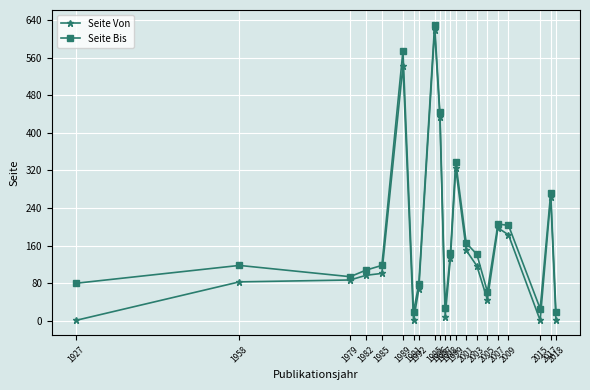

What is the average value of the Seite Bis series?

184.4